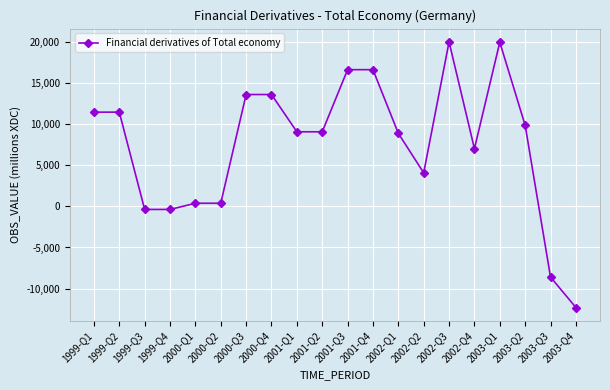

Which has a higher value, 2003-Q3 or 2001-Q1?

2001-Q1